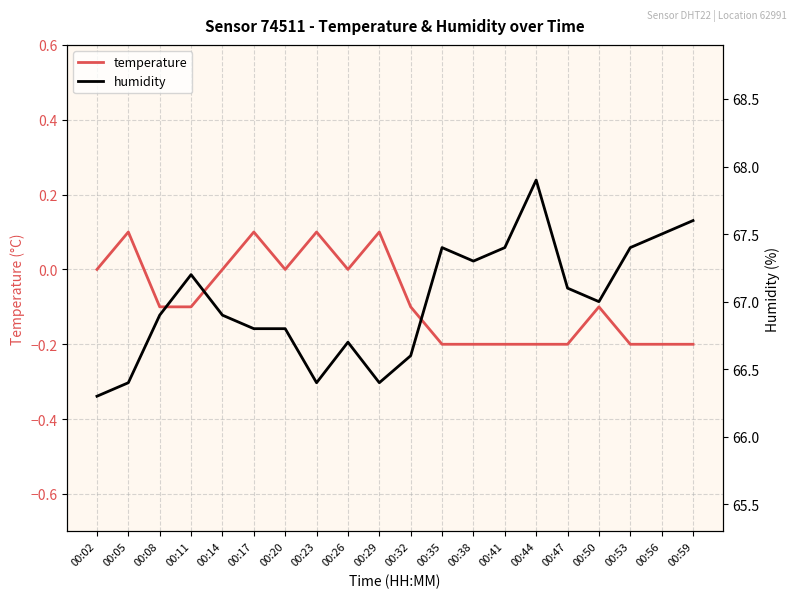

At 00:41, list the series in order from largest to smallest.

humidity, temperature